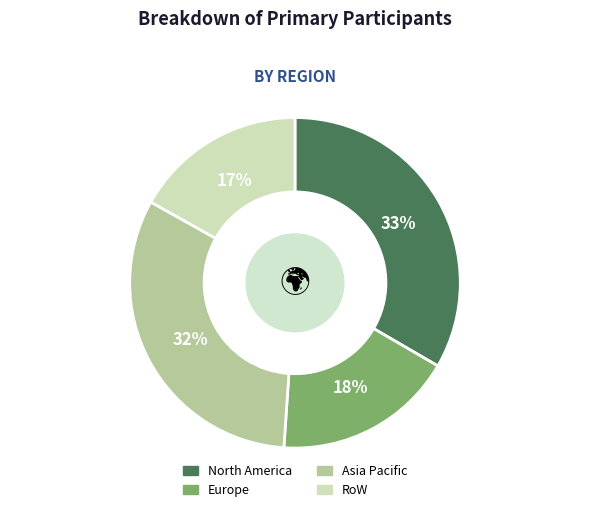

Is there any slice that represents more than half of the pie?

No